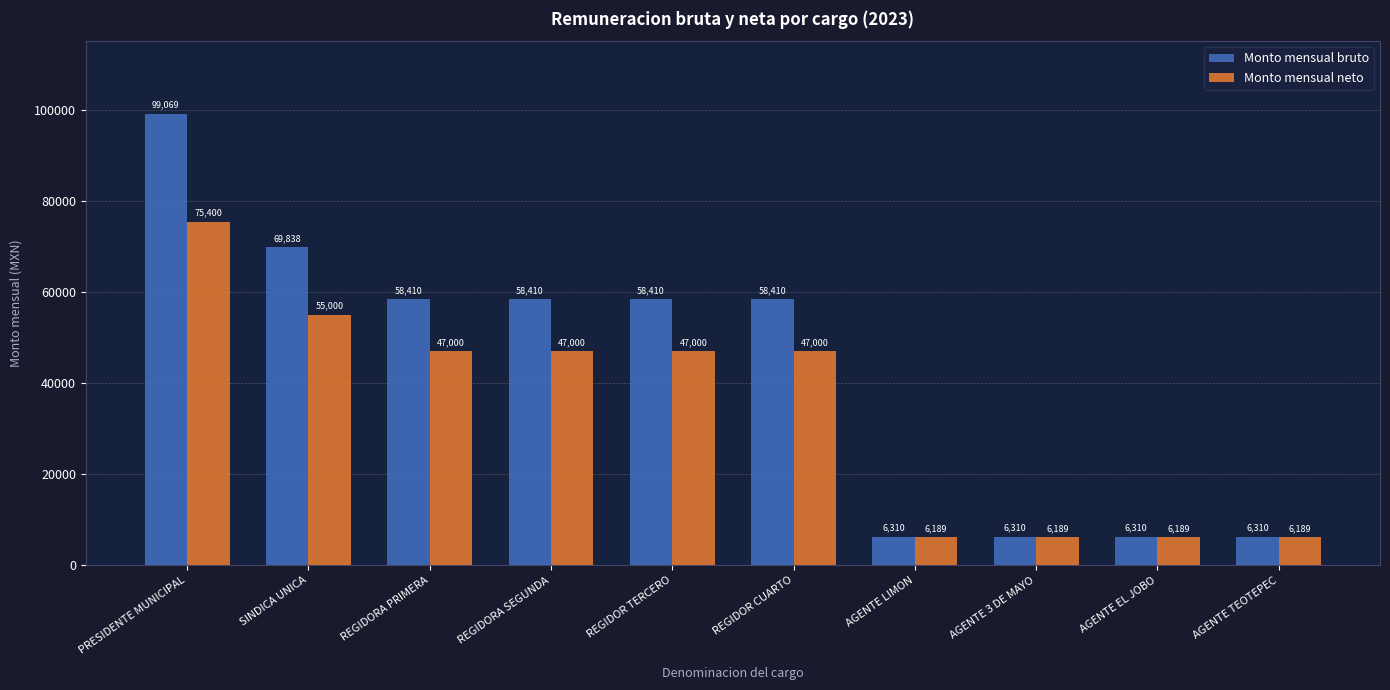

What is the total value across all series at SINDICA UNICA?

124838.1